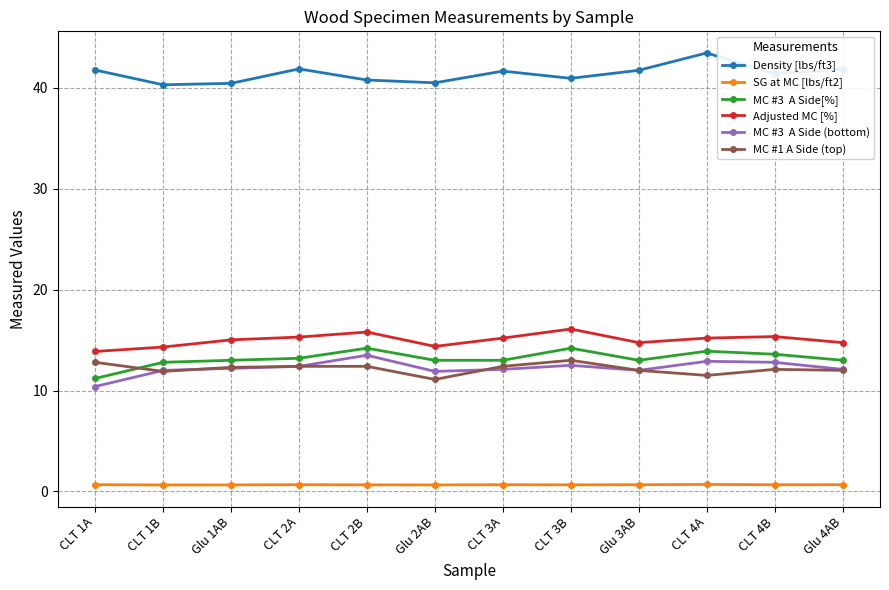

What is the label of the 3rd point from the right?

CLT 4A